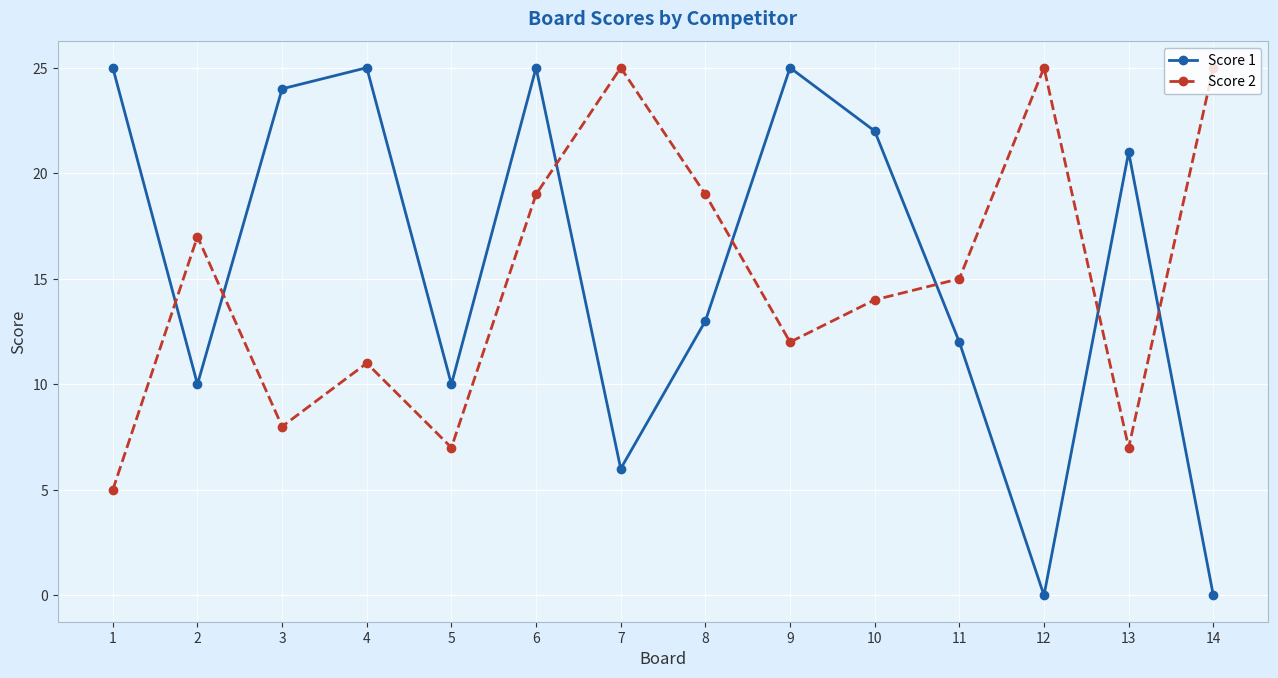

What is the lowest value of the Score 2 series?

5